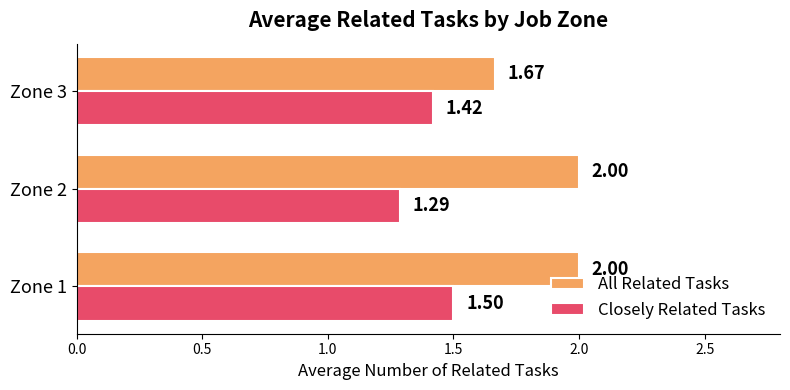

Rank the series by their average value, from highest to lowest.

All Related Tasks, Closely Related Tasks